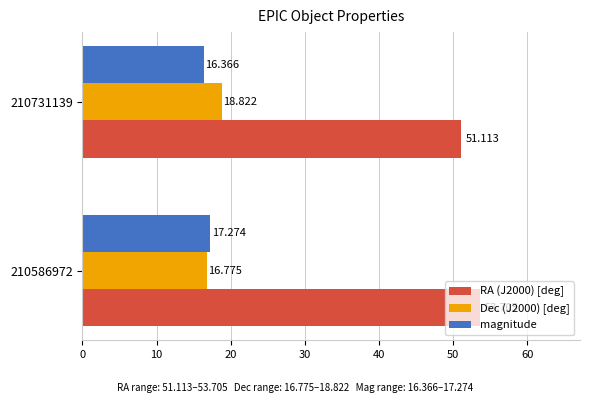

How many series are shown in this chart?

3